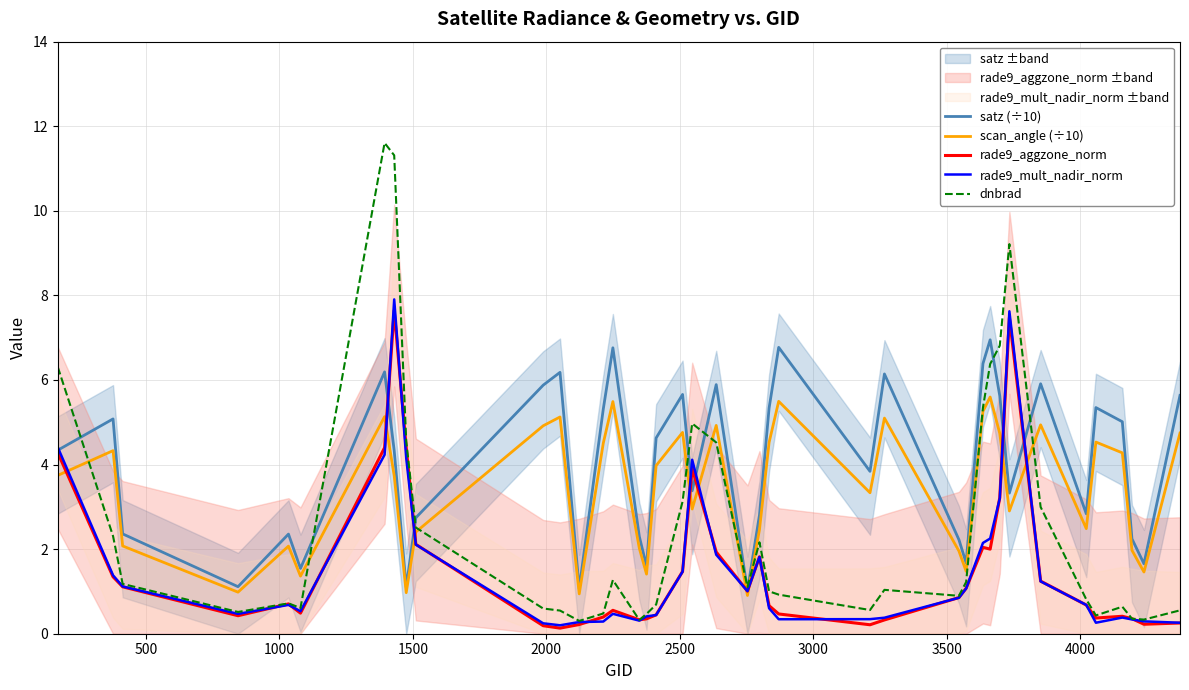

What is the value of the rade9_mult_nadir_norm point at the 9th from the left?

4.2